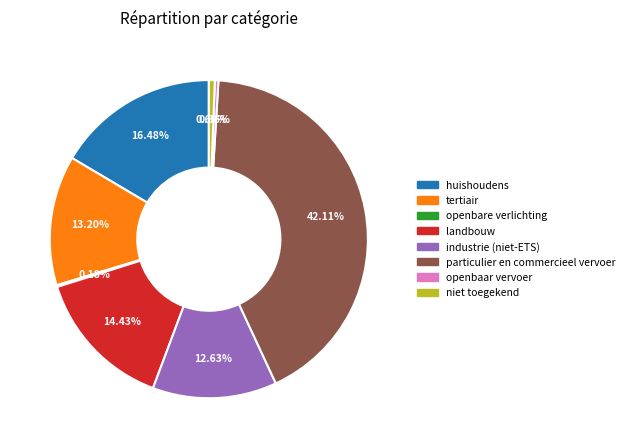

Do huishoudens and industrie (niet-ETS) together represent more than half of the pie?

No